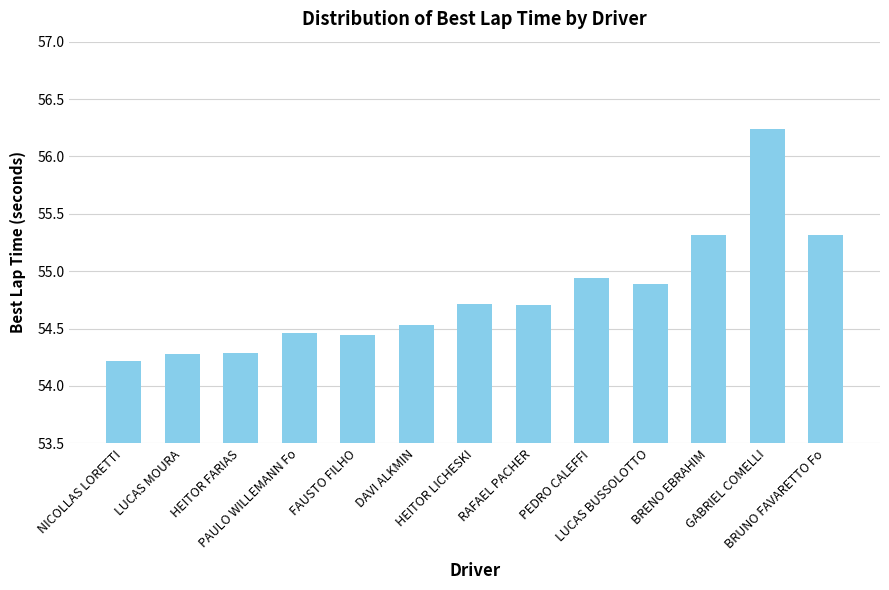

What is the difference between the maximum and minimum values?

2.0